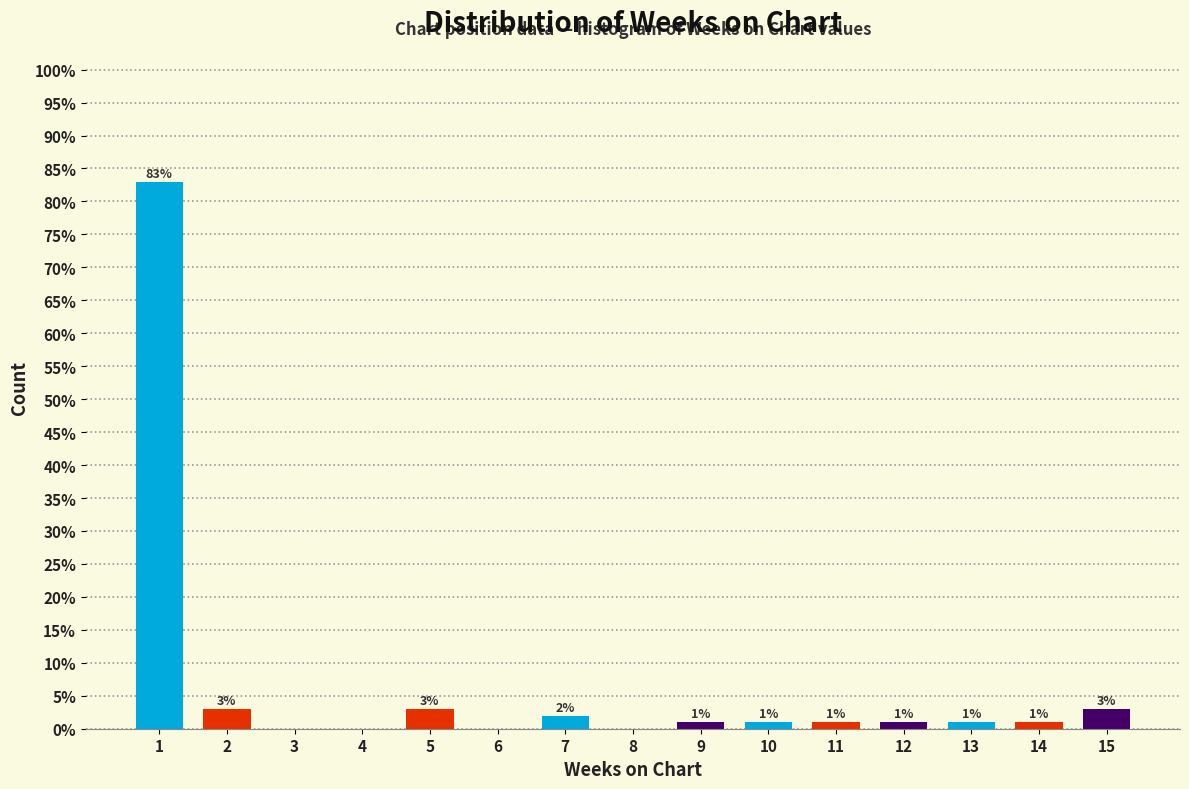

Reading left to right, list all the values displayed in this chart.

1=83	2=3	3=0	4=0	5=3	6=0	7=2	8=0	9=1	10=1	11=1	12=1	13=1	14=1	15=3